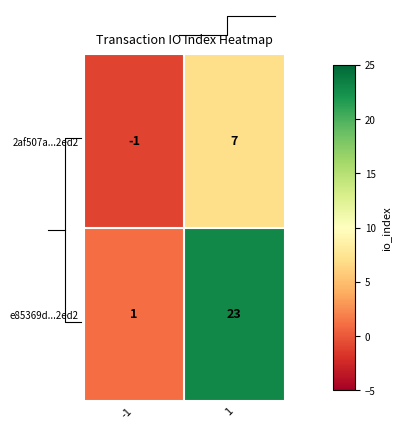

True or false: e85369d...2ed2 has a value of 23 at 1.

True